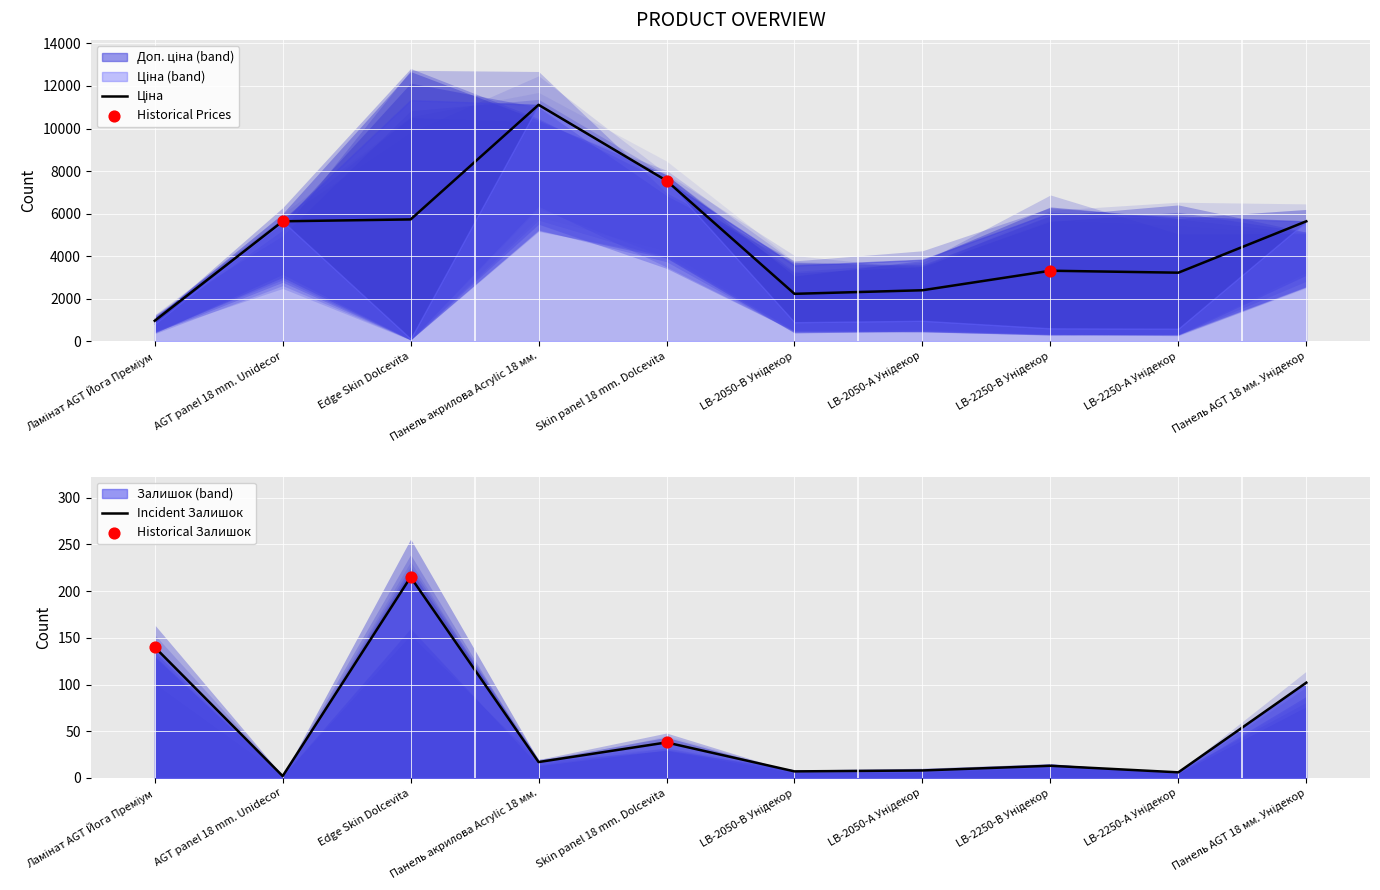

Is the value of Доп. ціна at LB-2250-А Унідекор greater than the value of Залишок at LB-2250-В Унідекор?

Yes